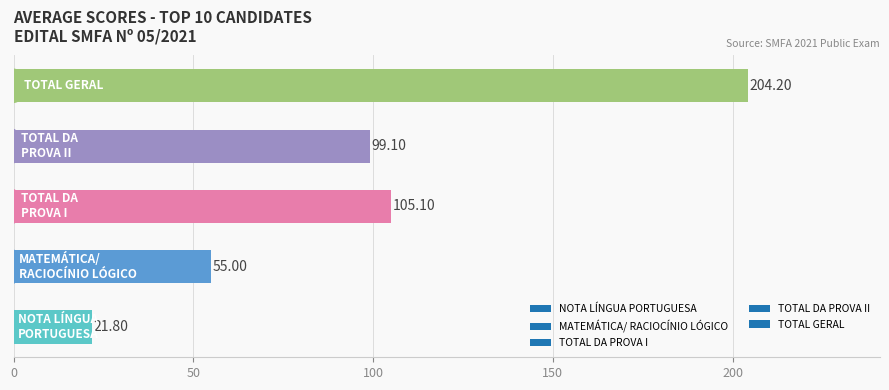

Does the chart contain any negative values?

No